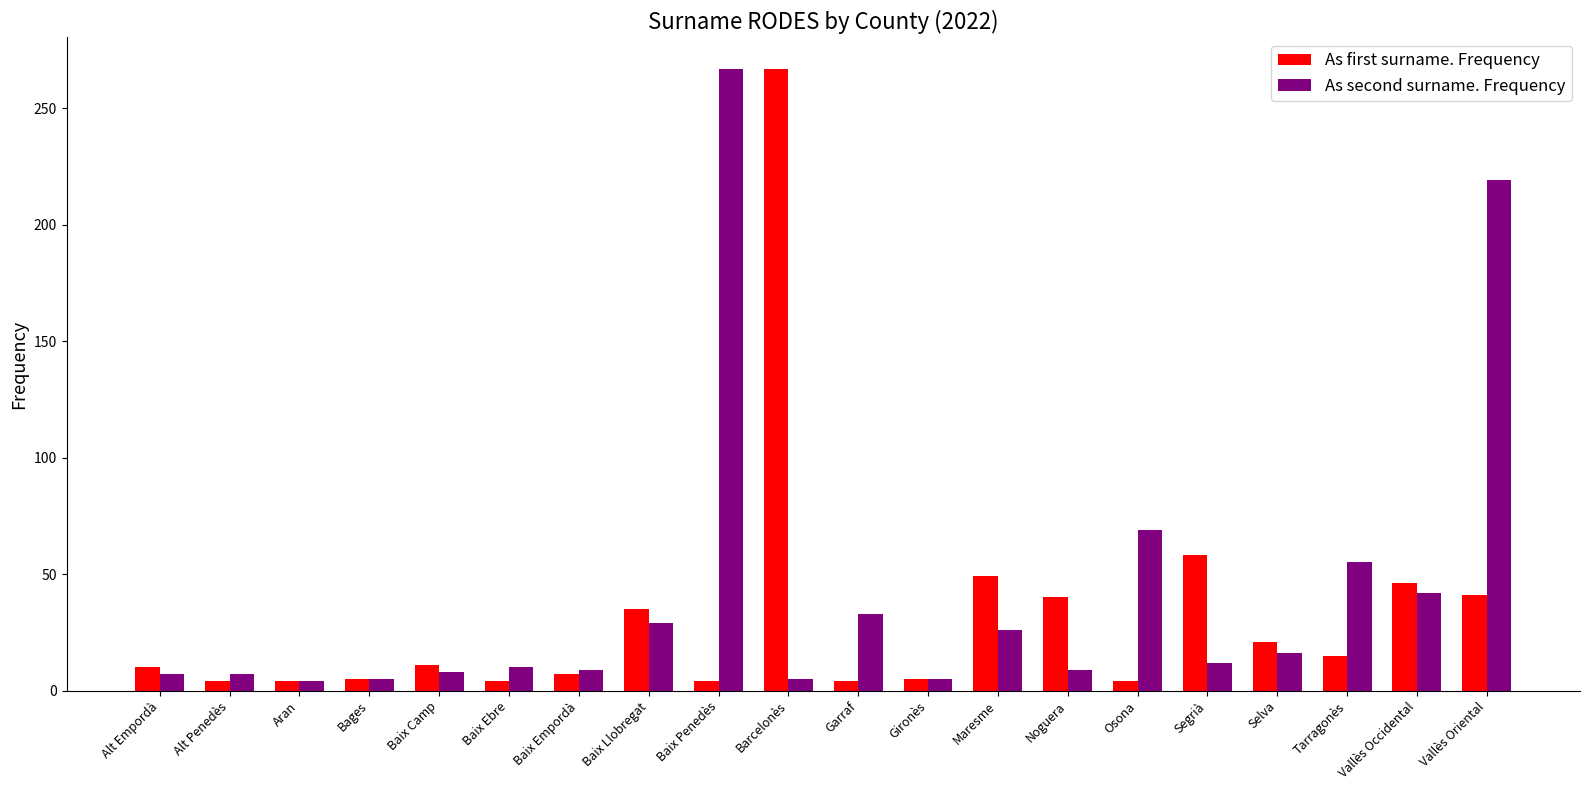

What is the greatest value displayed?

267